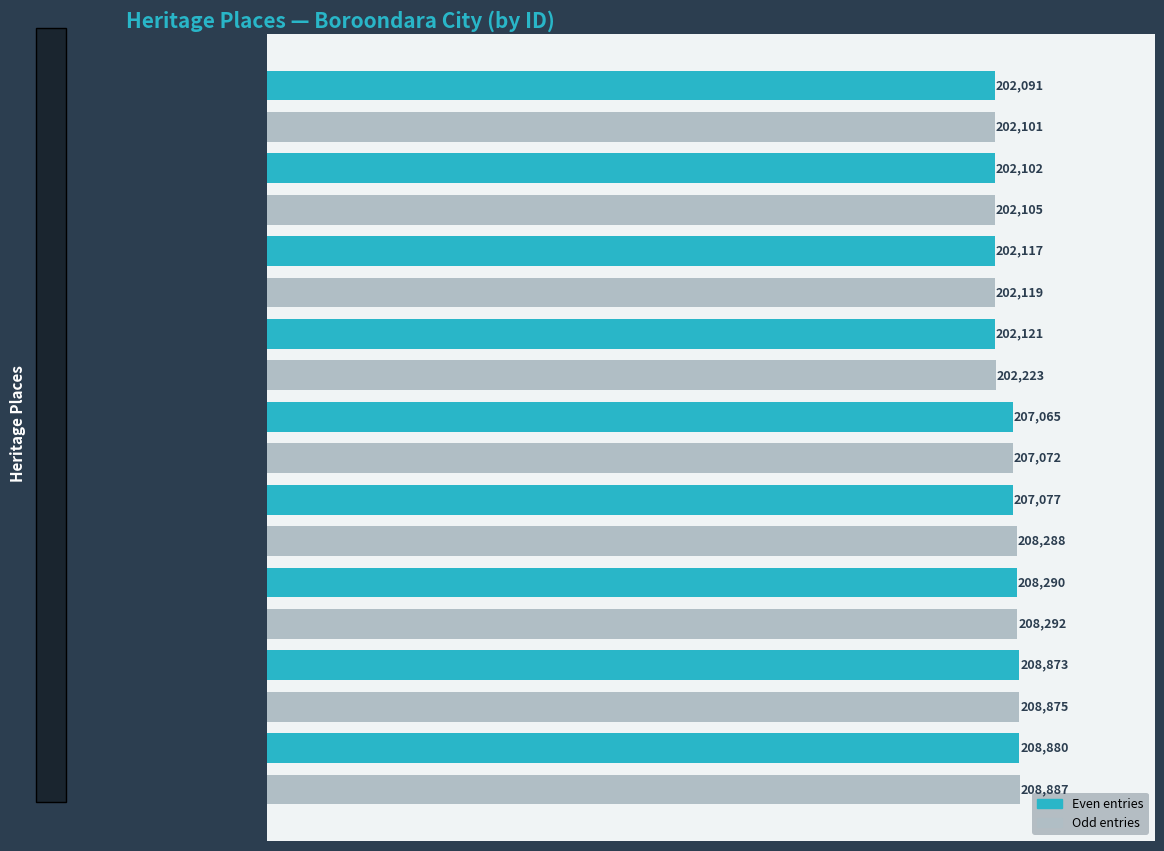

What is the maximum value shown in the chart?

208887